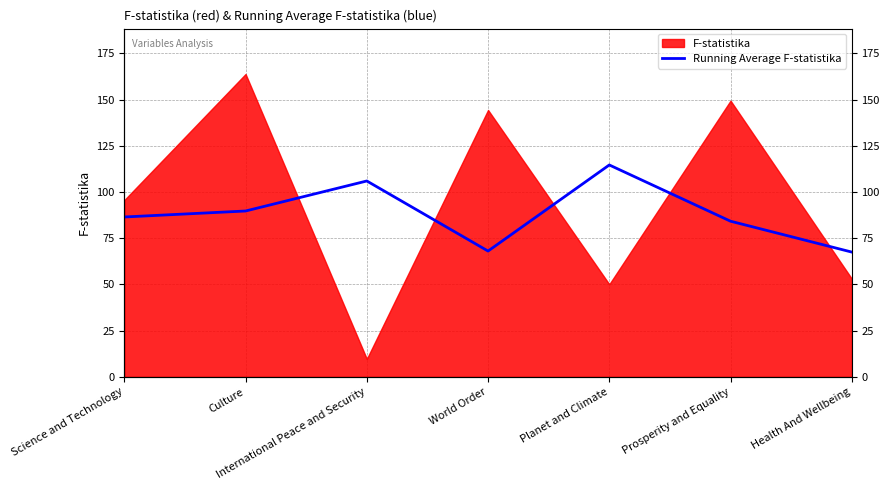

List the labels in order of value, smallest first.

Health And Wellbeing, World Order, Prosperity and Equality, Science and Technology, Culture, International Peace and Security, Planet and Climate